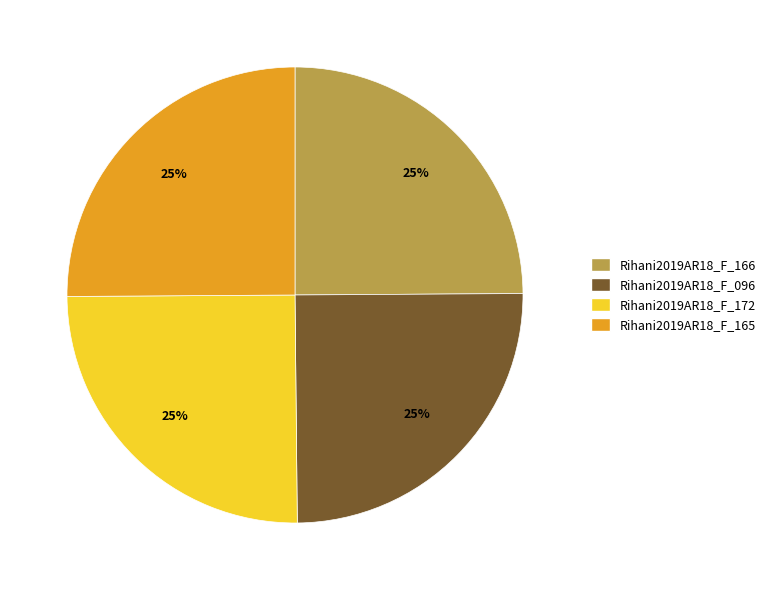

The Rihani2019AR18_F_172 slice represents 25% of the pie. True or false?

True